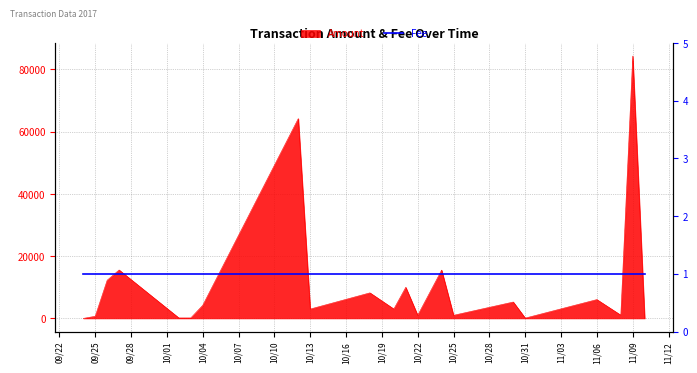

How many positive values are there?

20